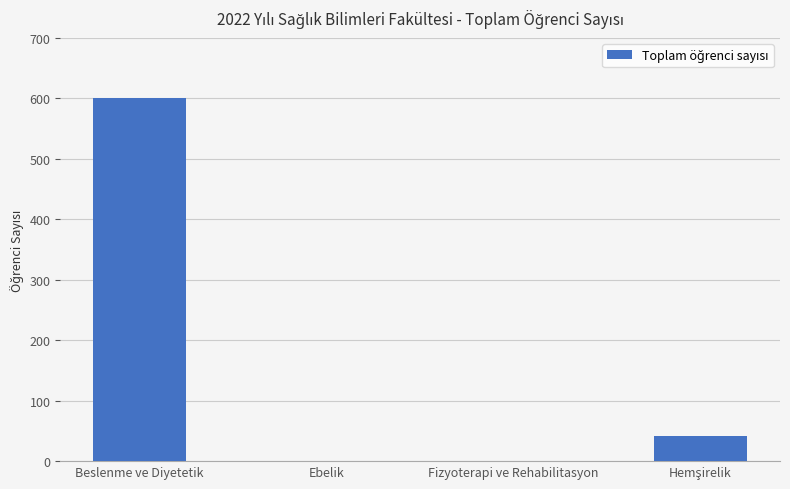

The value at Beslenme ve Diyetetik is 600. True or false?

True